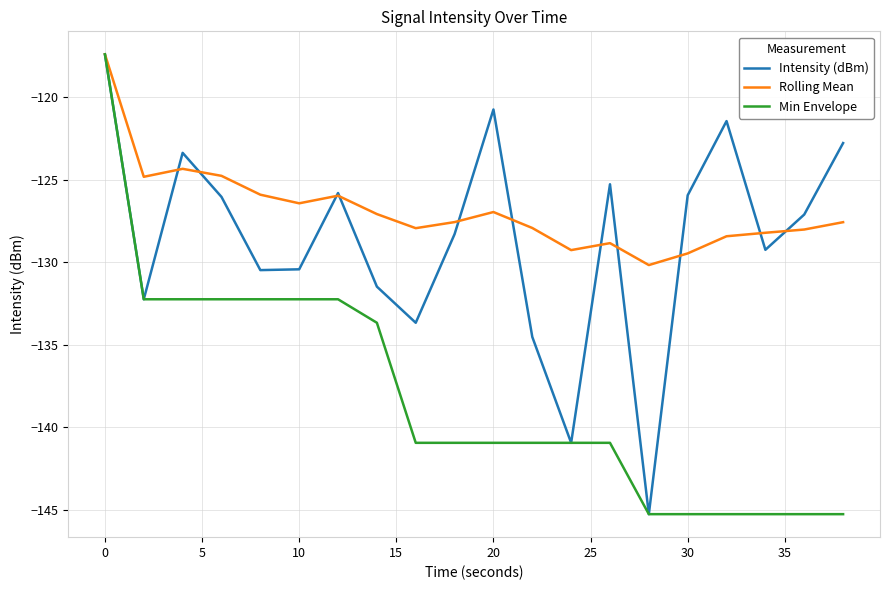

How many interior local peaks does the Intensity (dBm) series have?

5